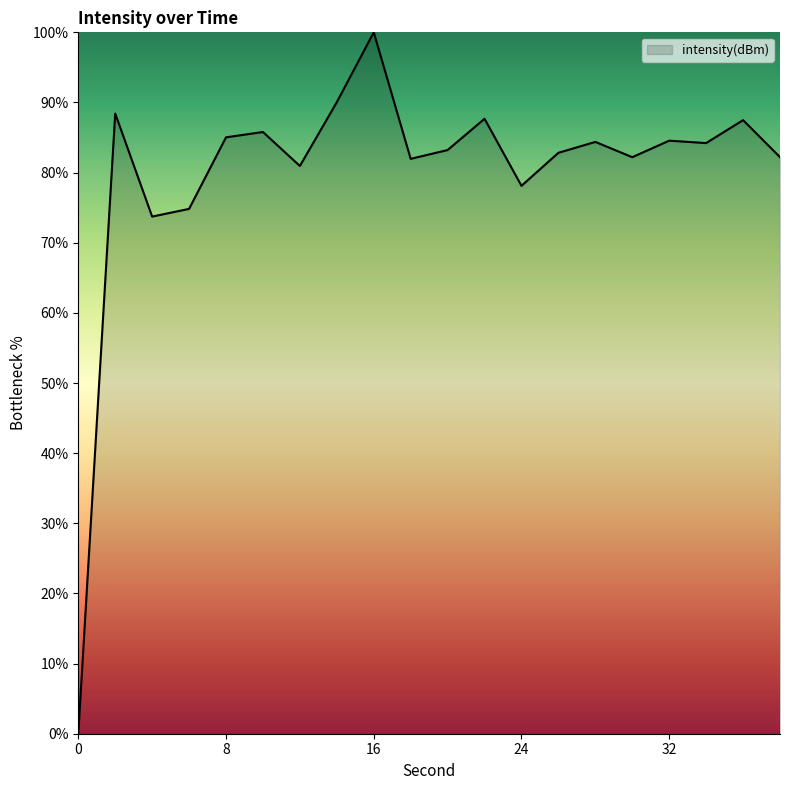

What is the difference between the maximum and minimum values?

100.0